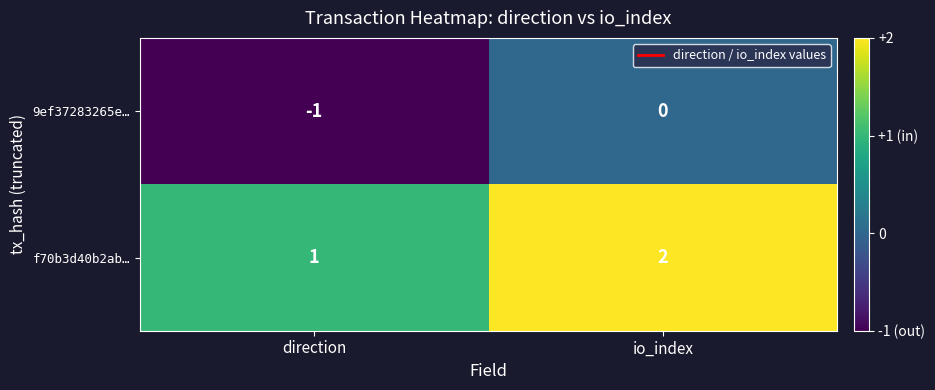

At which label is 9ef37283265e… closest to 0?

io_index